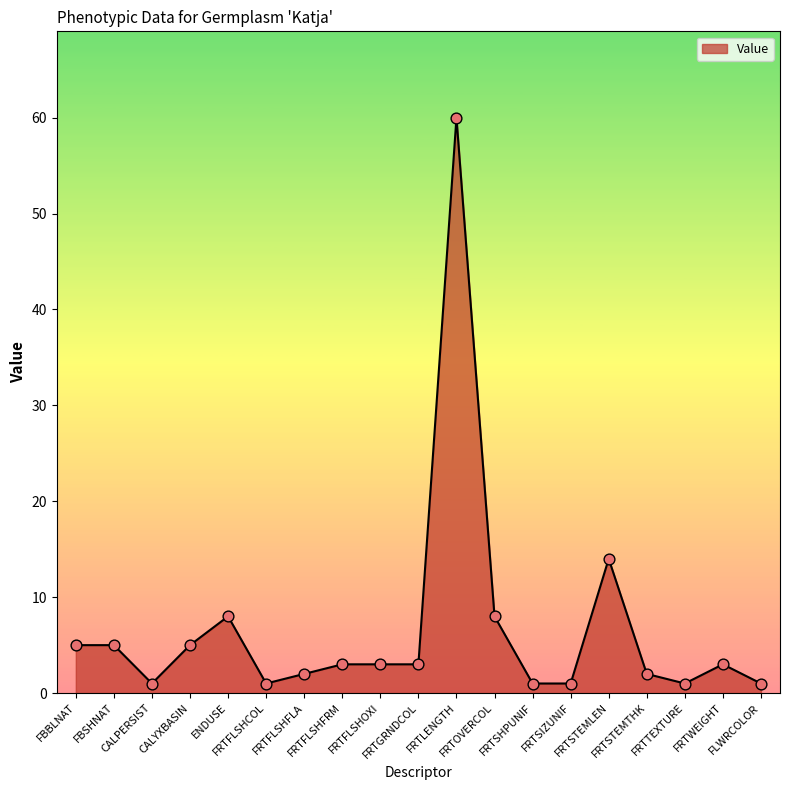

What is the ratio of the value at FRTSTEMTHK to the value at FRTFLSHOXI?

0.7